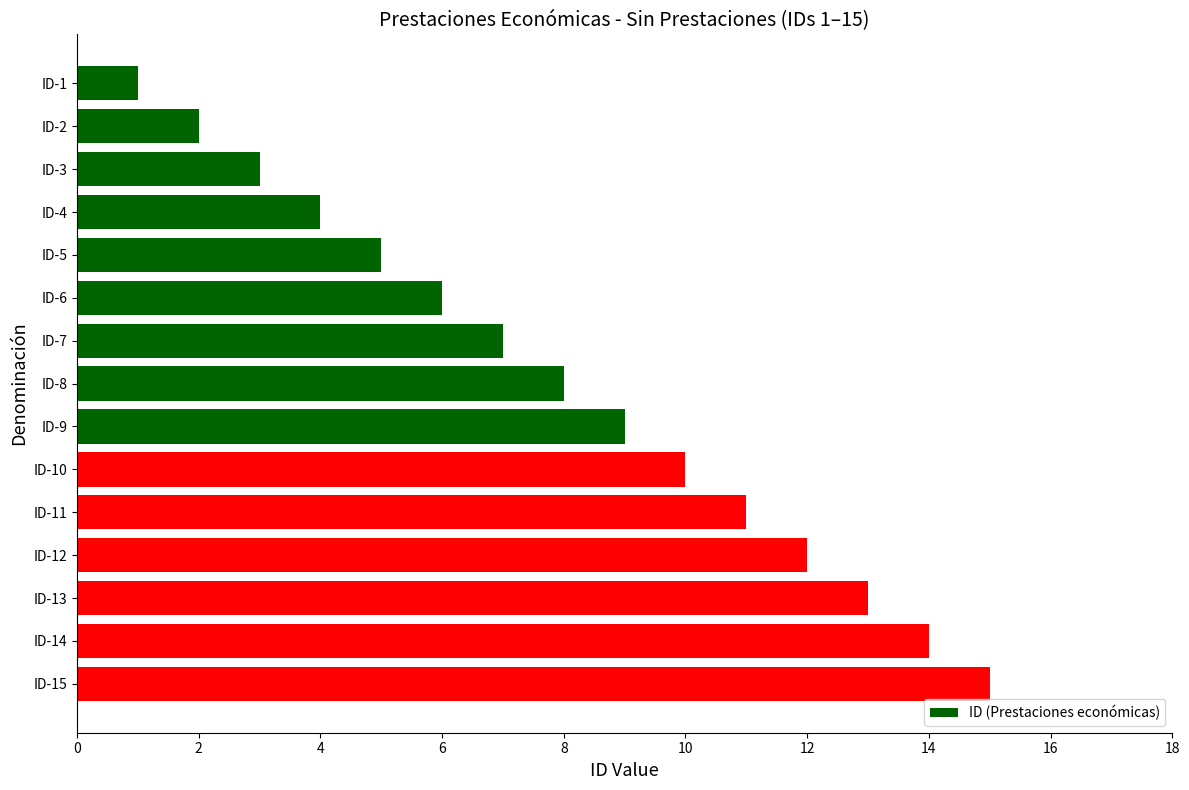

Count the number of categories in the chart.

15